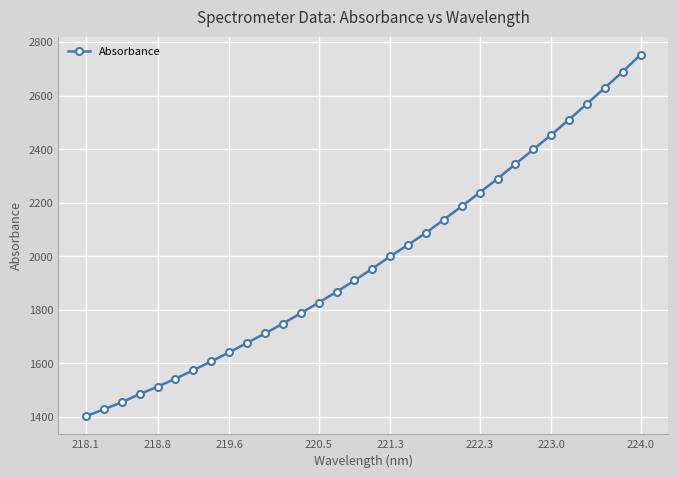

What is the difference between the maximum and minimum values?

1351.4